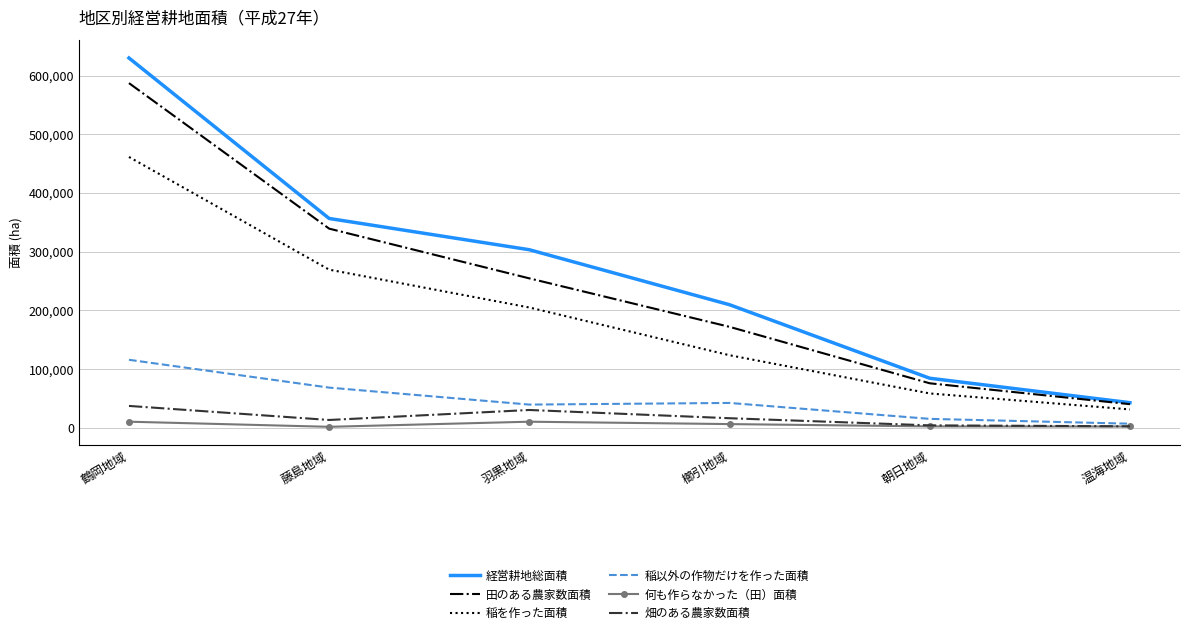

Between 鶴岡地域 and 温海地域, which series saw the biggest shift?

経営耕地総面積